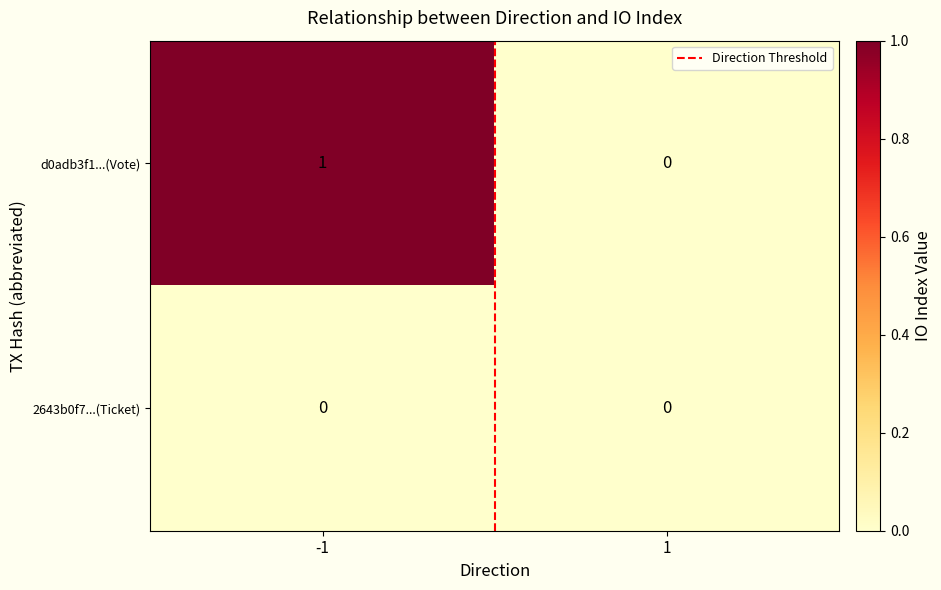

True or false: 2643b0f7...(Ticket) has a value of 0 at 1.

True